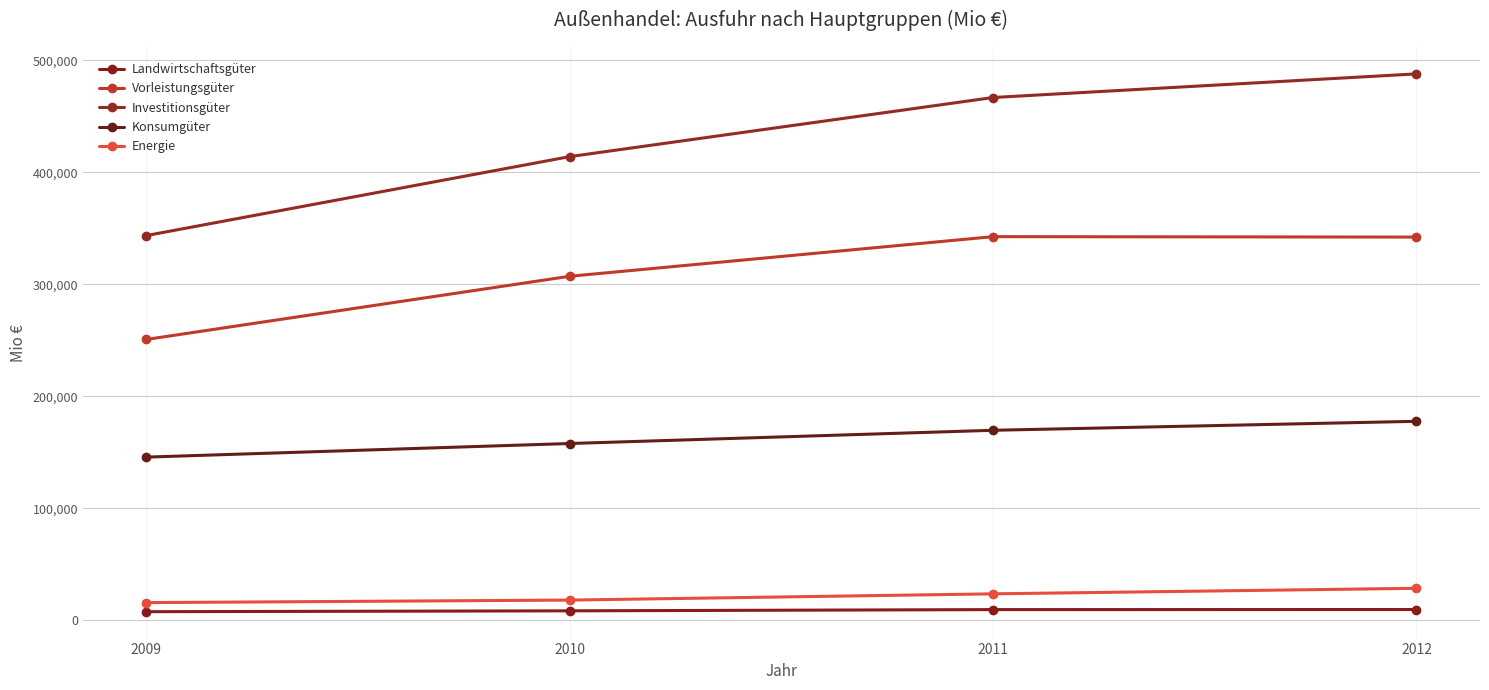

At which label is Vorleistungsgüter closest to 296651?

2010